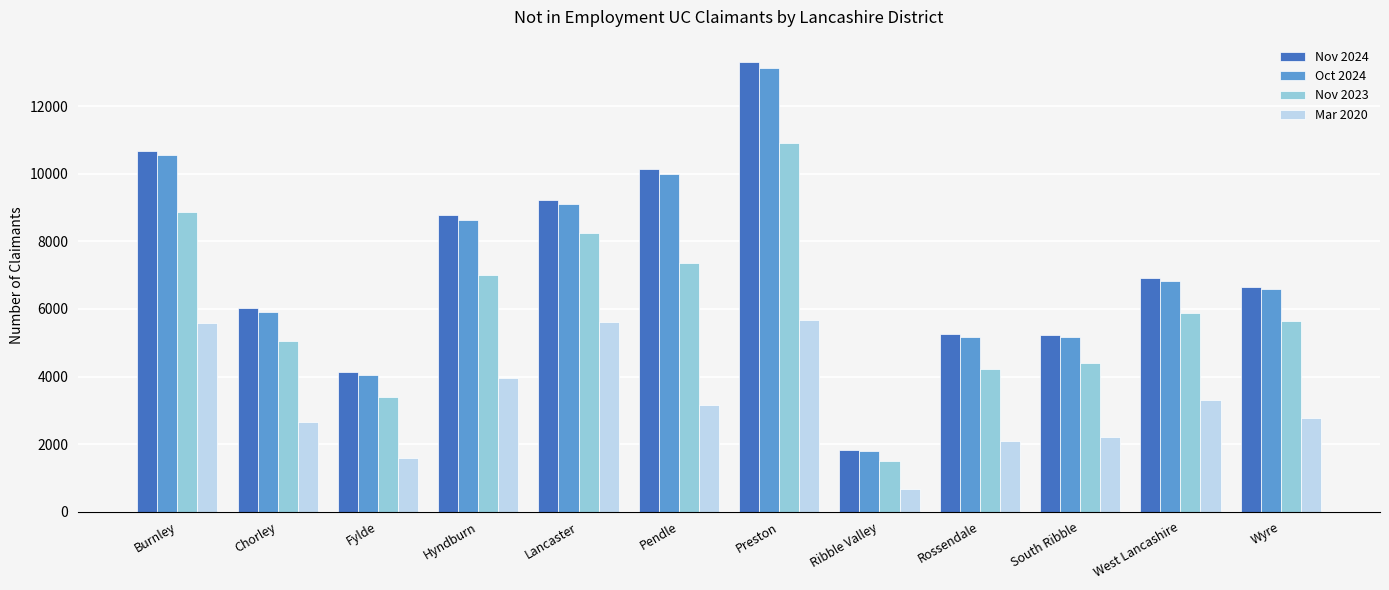

At which label does Oct 2024 reach its peak?

Preston